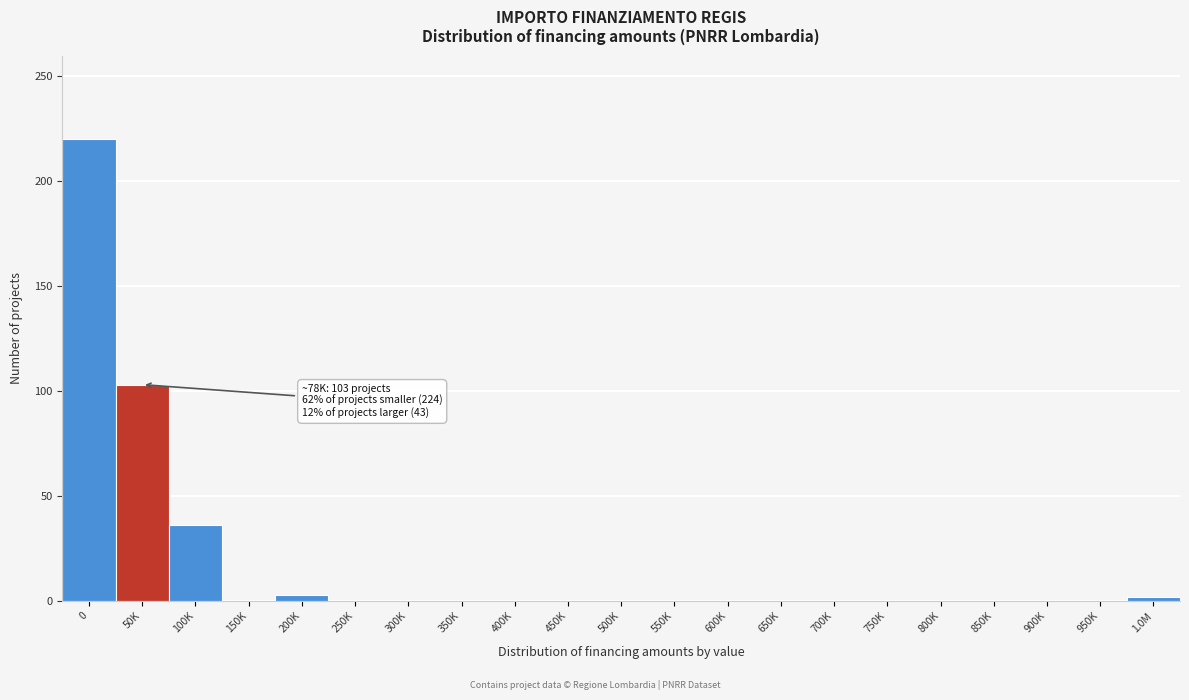

At which label is the value closest to 110?

50K